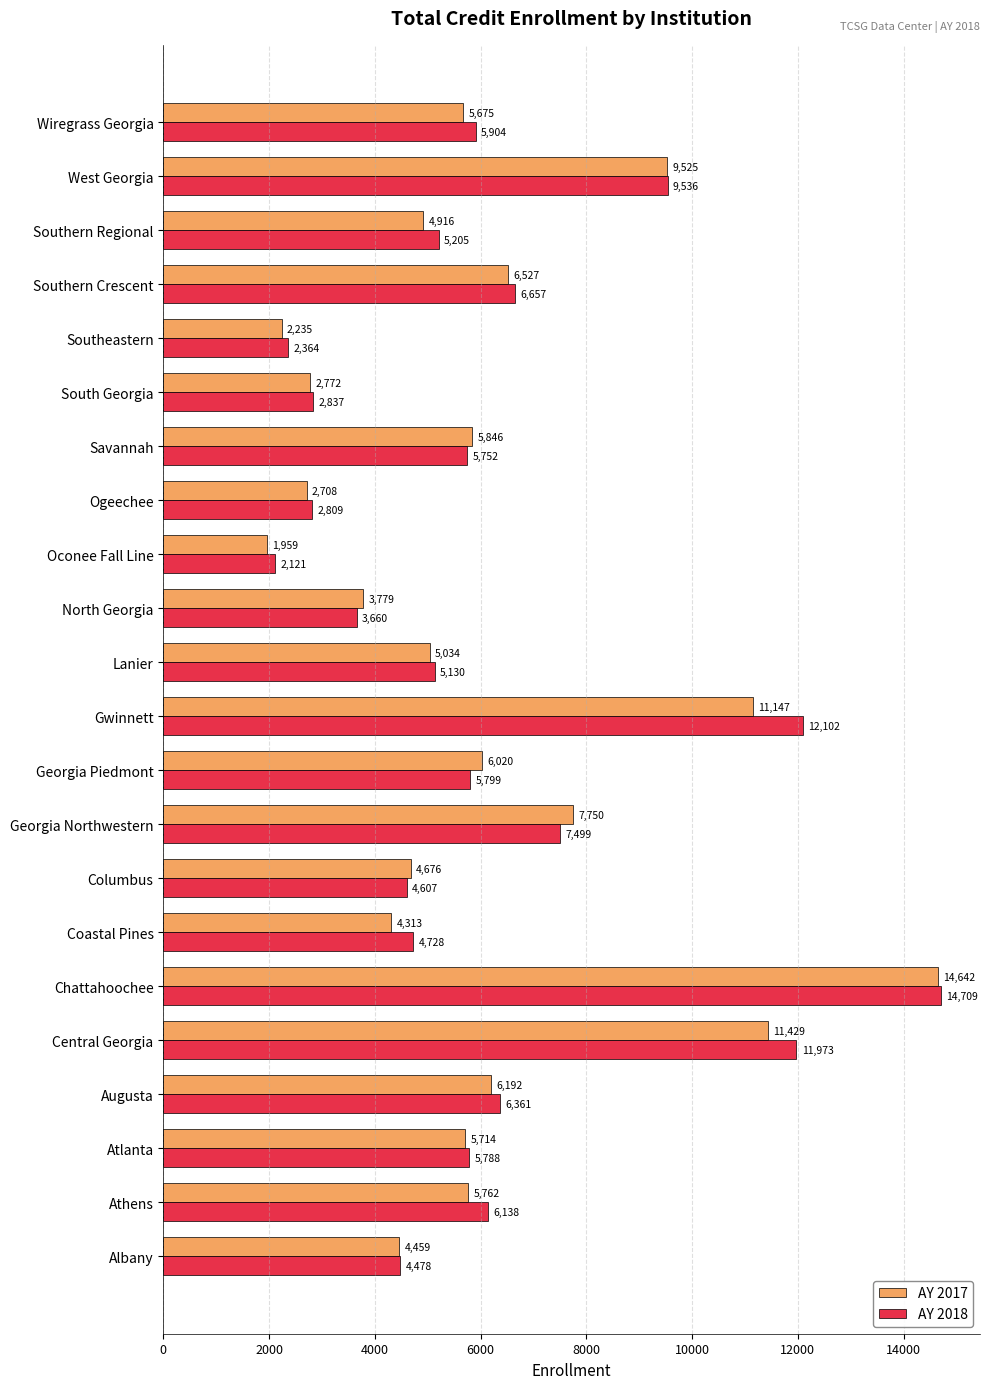

The value of AY 2017 at Augusta is 11083. True or false?

False